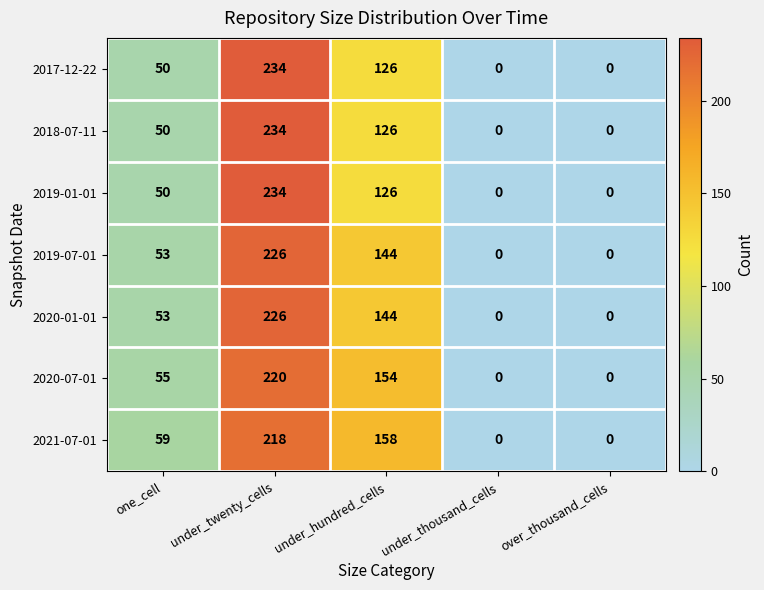

The 2019-07-01 series shows 308 at under_twenty_cells. True or false?

False